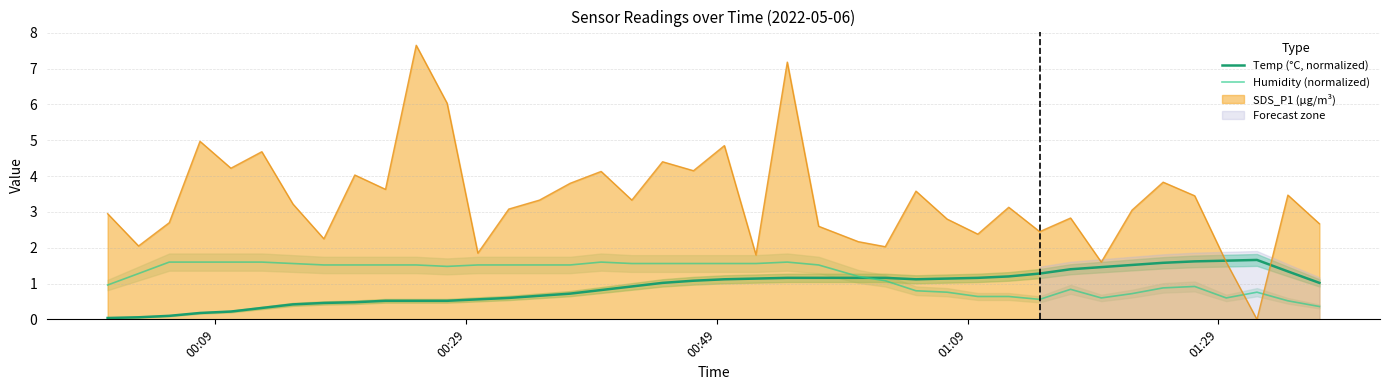

What is the lowest value of the Humidity (normalized) series?

0.4